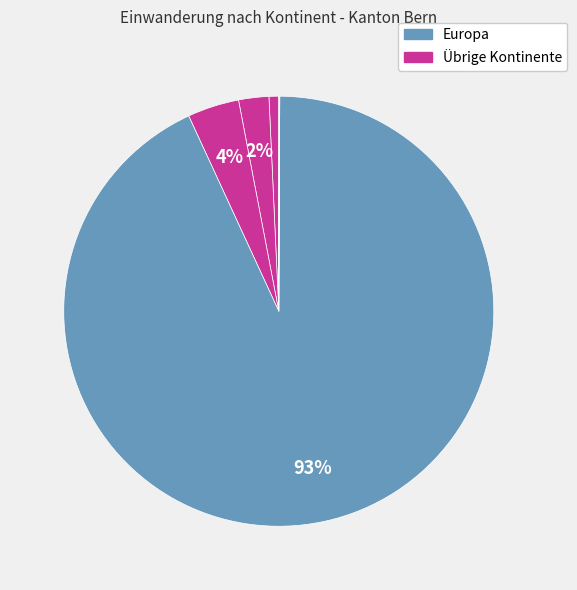

Which slice is the largest?

Europa